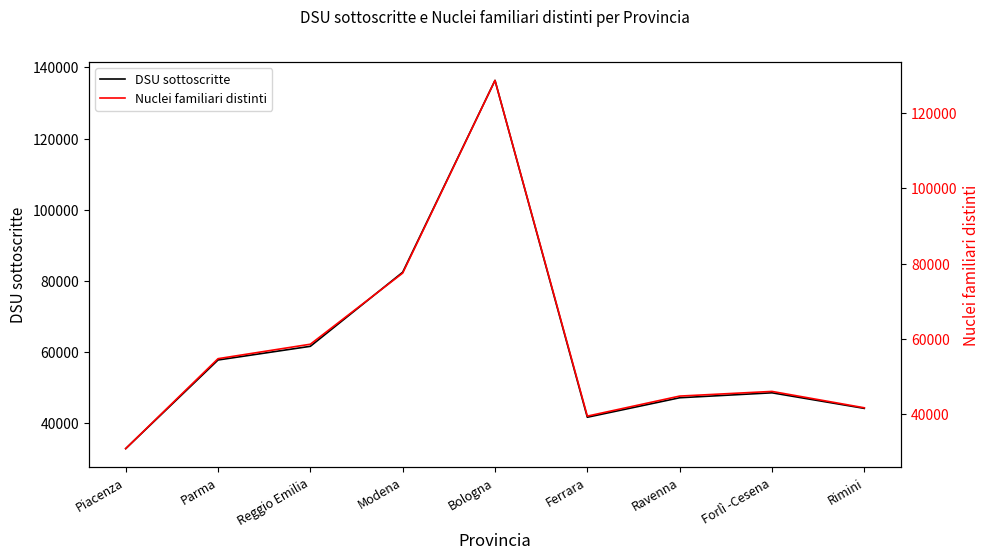

Reading left to right, extract all data points from this chart.

DSU sottoscritte: Piacenza=32738	Parma=57681	Reggio Emilia=61532	Modena=82375	Bologna=136362	Ferrara=41568	Ravenna=47053	Forlì -Cesena=48446	Rimini=44063
Nuclei familiari distinti: Piacenza=30767	Parma=54691	Reggio Emilia=58536	Modena=77452	Bologna=128706	Ferrara=39410	Ravenna=44739	Forlì -Cesena=45982	Rimini=41627